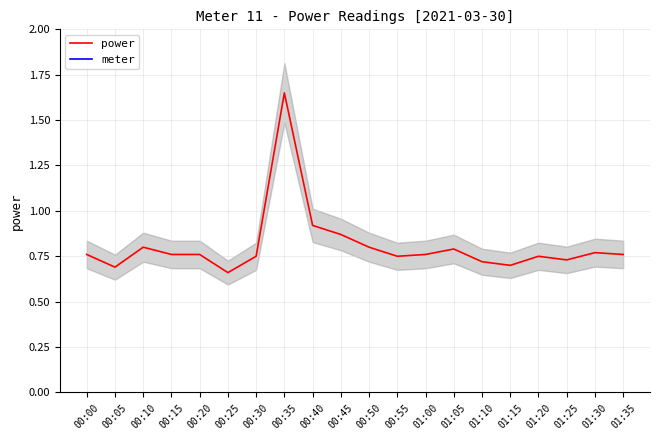

What is the sum of the meter values at 01:20 and 00:35?

22.0